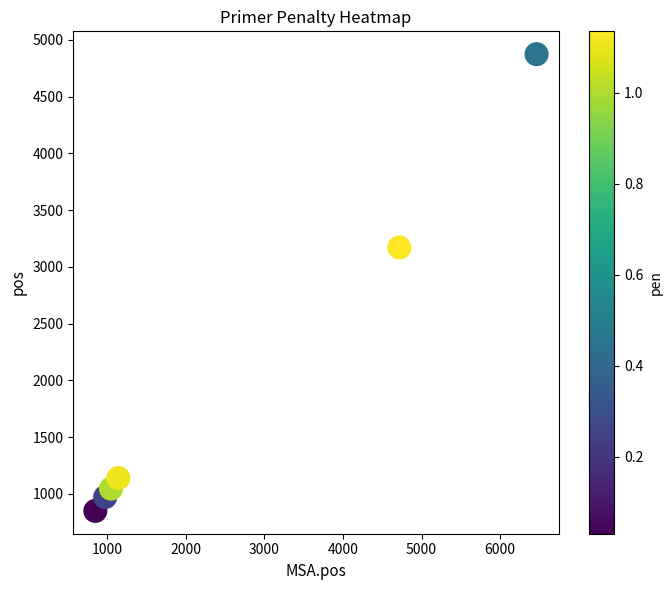

What is the range of X values (max minus min)?

5608